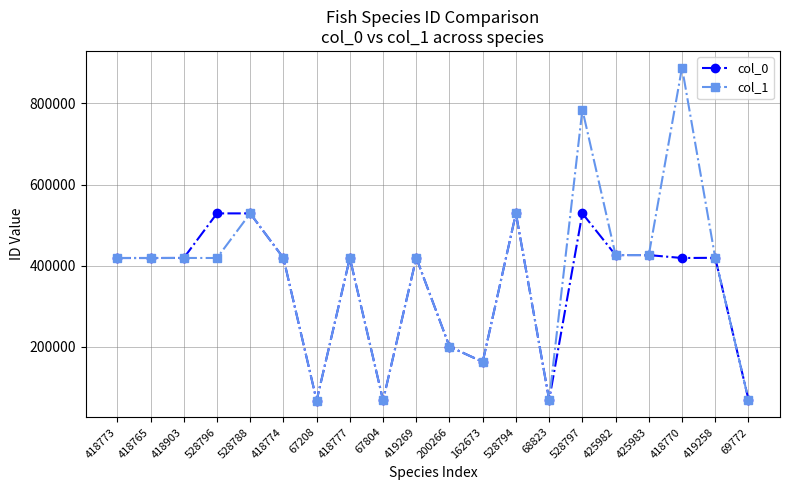

What is the label of the 3rd point from the left?

418903